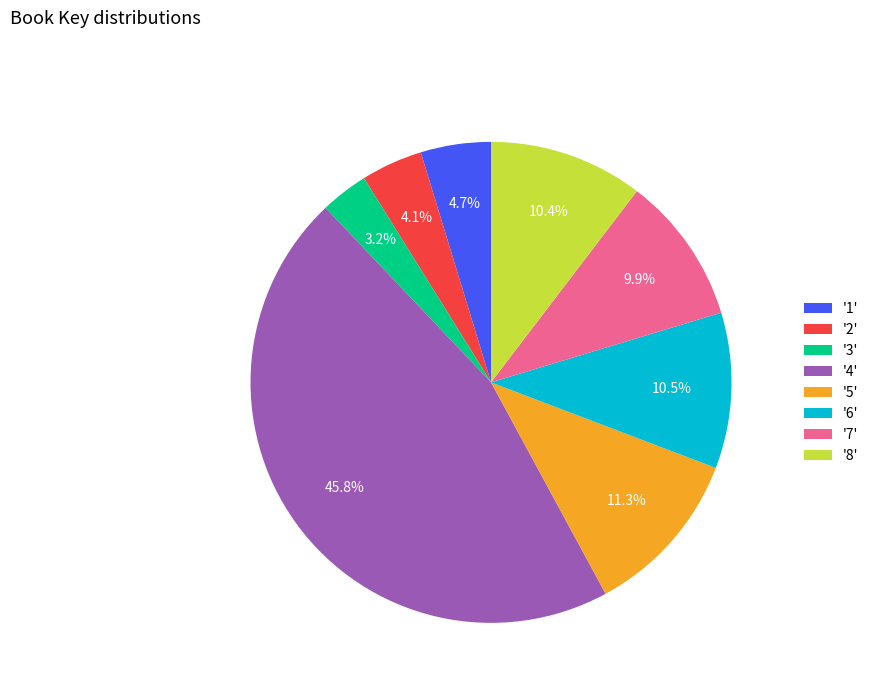

Is there any slice that represents more than half of the pie?

No